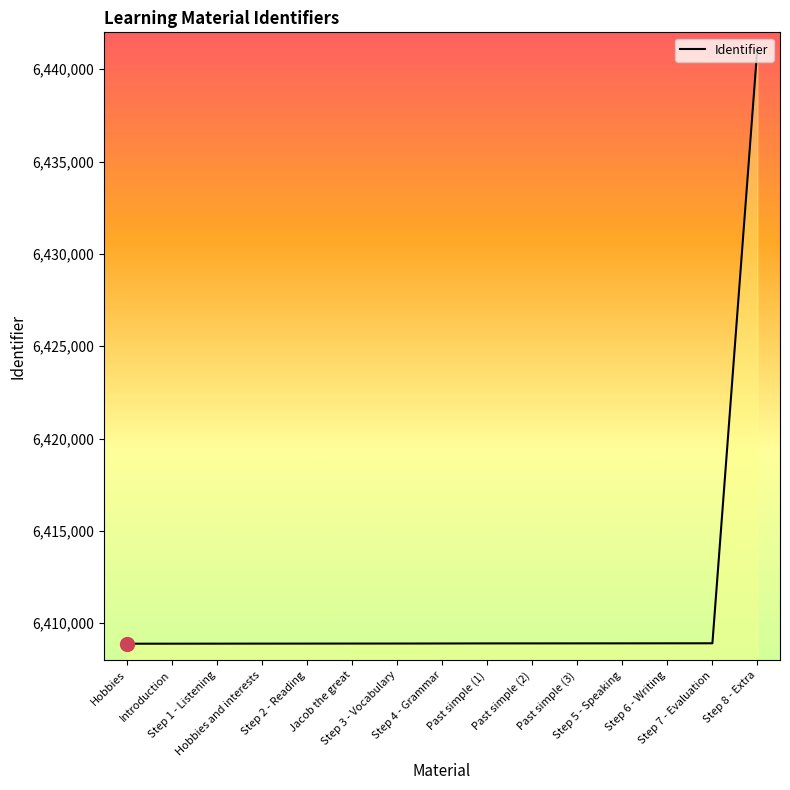

What is the difference between the maximum and minimum values?

32314